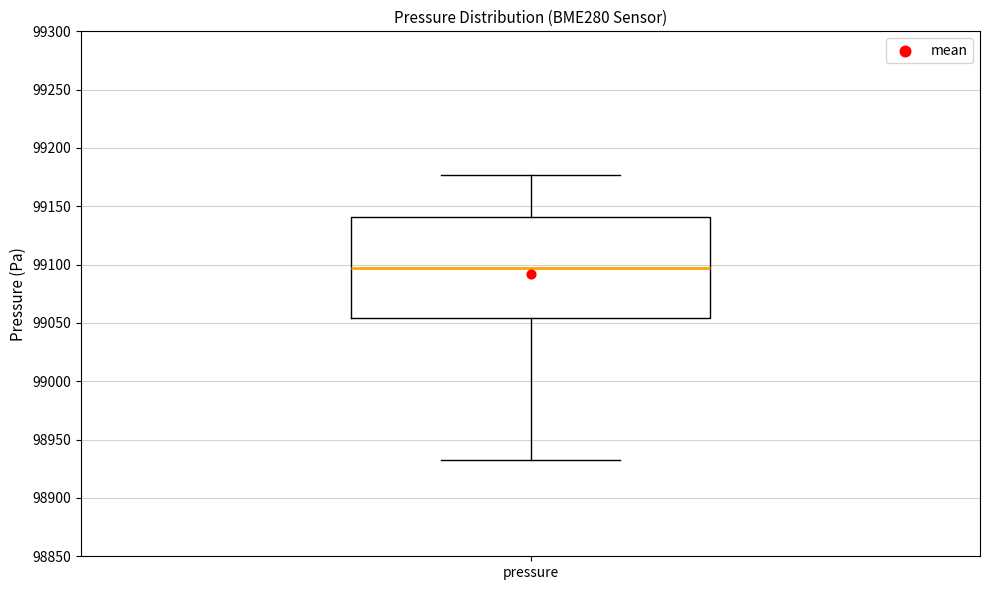

Read this box plot against the y-axis: the position of the median line, the range covered by the box, and the ends of both whiskers. The values are not printed on the chart, so give them approximately, as read against the axis.

median 99095, box 99055 to 99140, whiskers 98935 to 99175